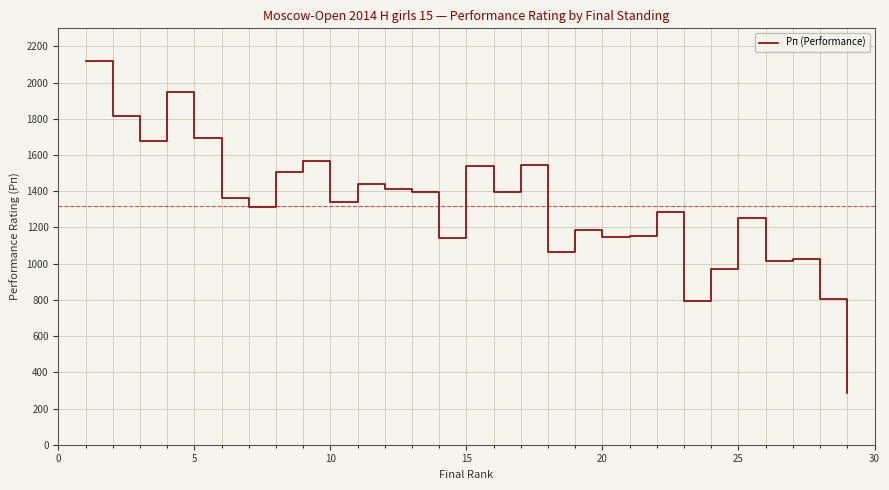

What is the smallest value displayed?

285